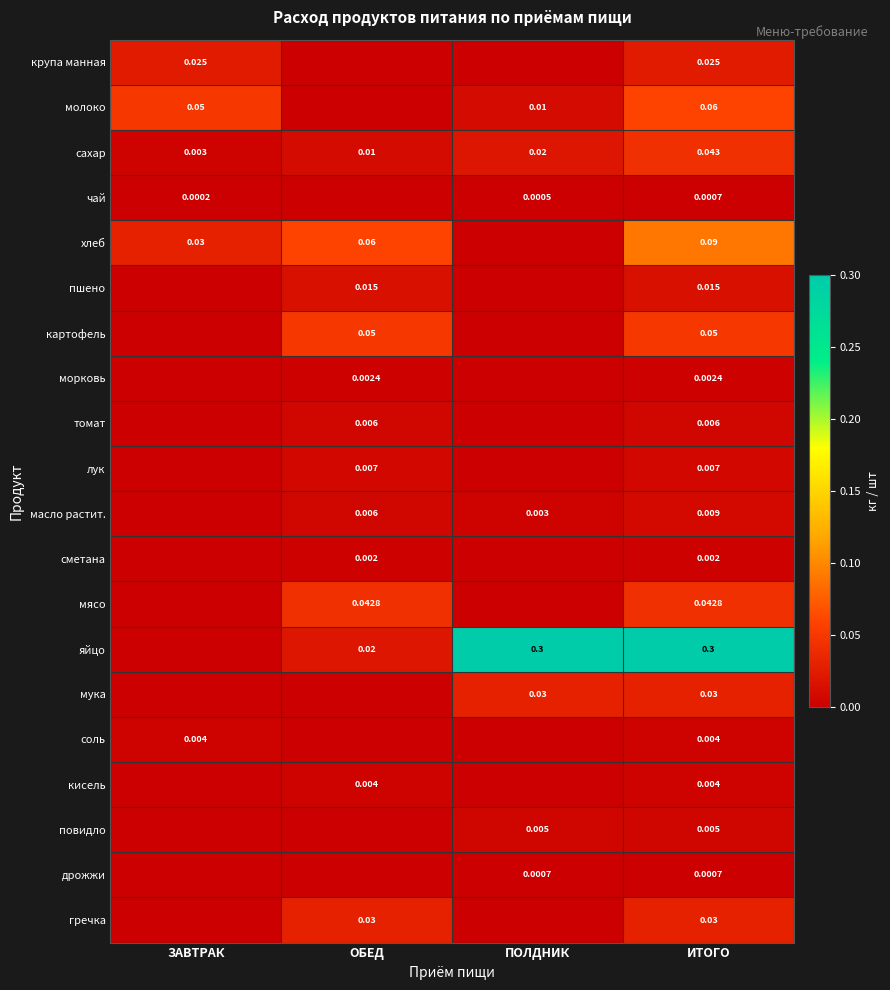

List the series in order of their peak value, lowest first.

чай, дрожжи, сметана, морковь, соль, кисель, повидло, томат, лук, масло растит., пшено, крупа манная, мука, гречка, мясо, сахар, картофель, молоко, хлеб, яйцо